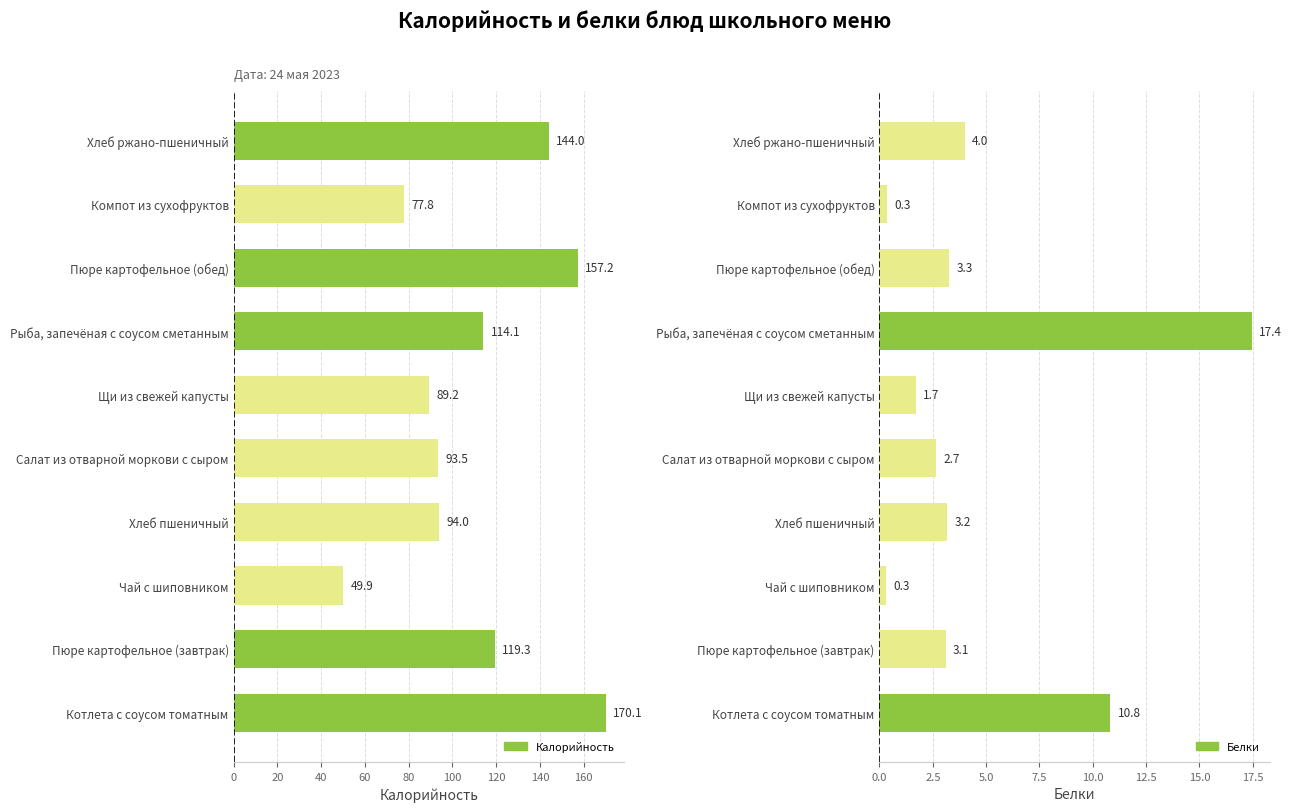

Between 180 and 80, which is larger?

180